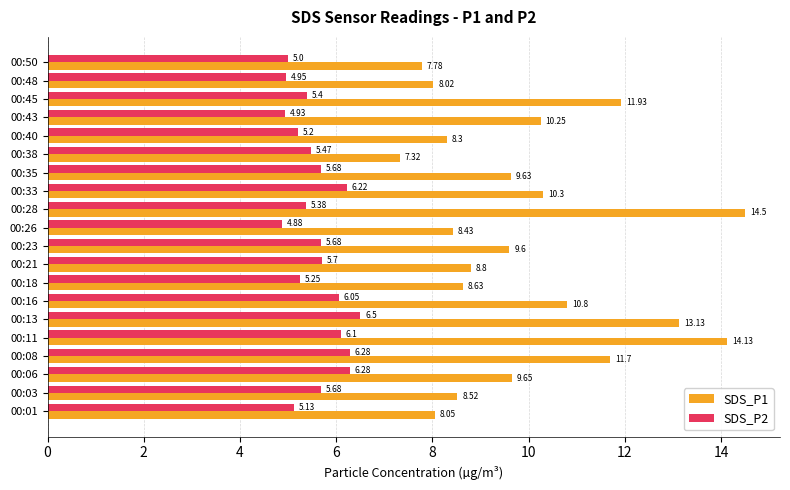

List the series in order of their peak value, highest first.

SDS_P1, SDS_P2